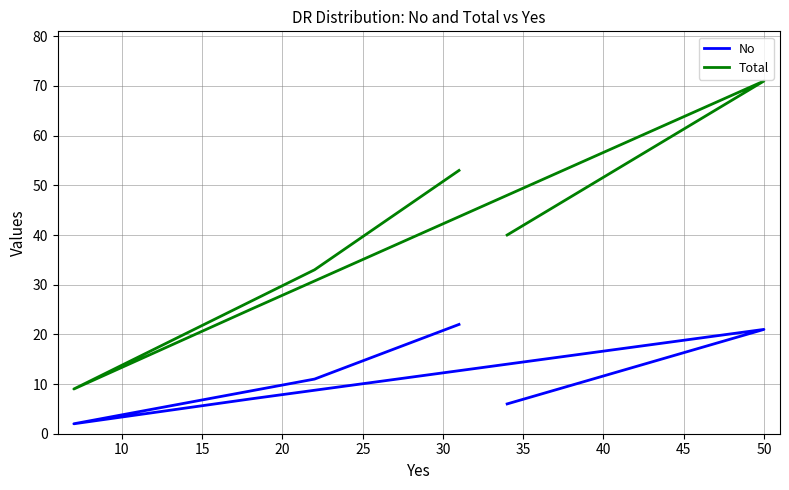

How many data points in Total are less than 40?

3